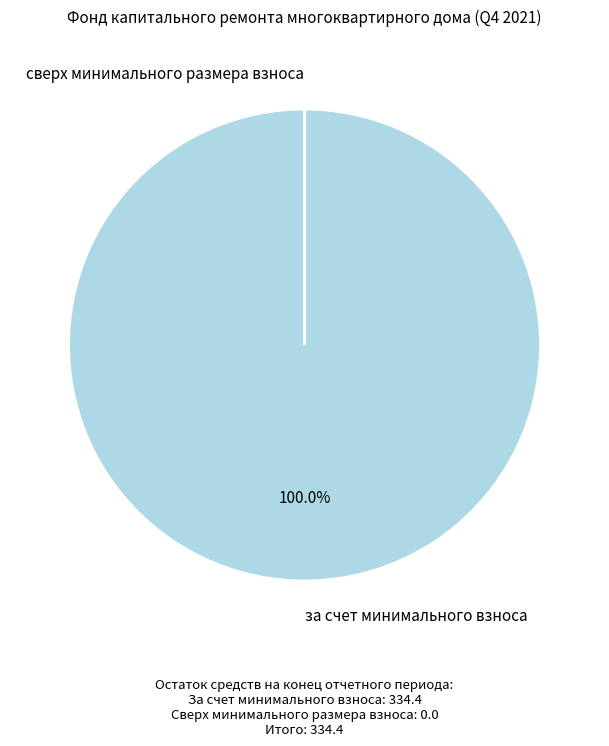

What is the largest slice in the pie chart?

за счет минимального взноса